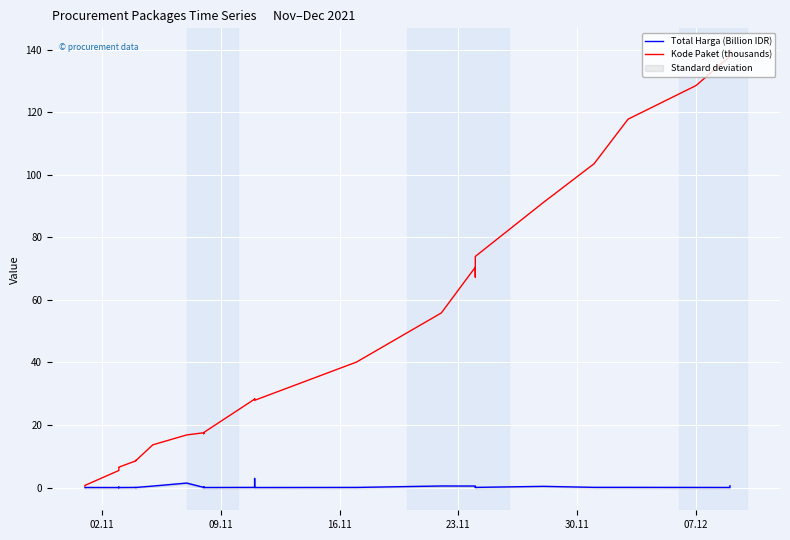

True or false: Kode Paket (thousands) and Total Harga (Billion IDR) cross at least once.

False